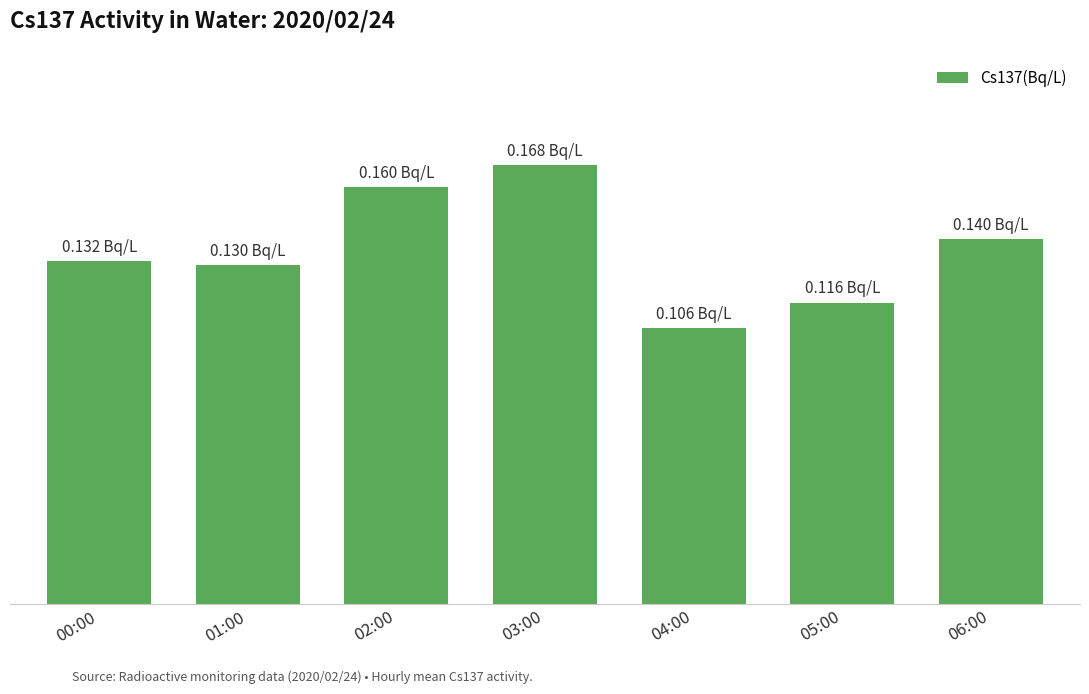

Does the chart contain any negative values?

No